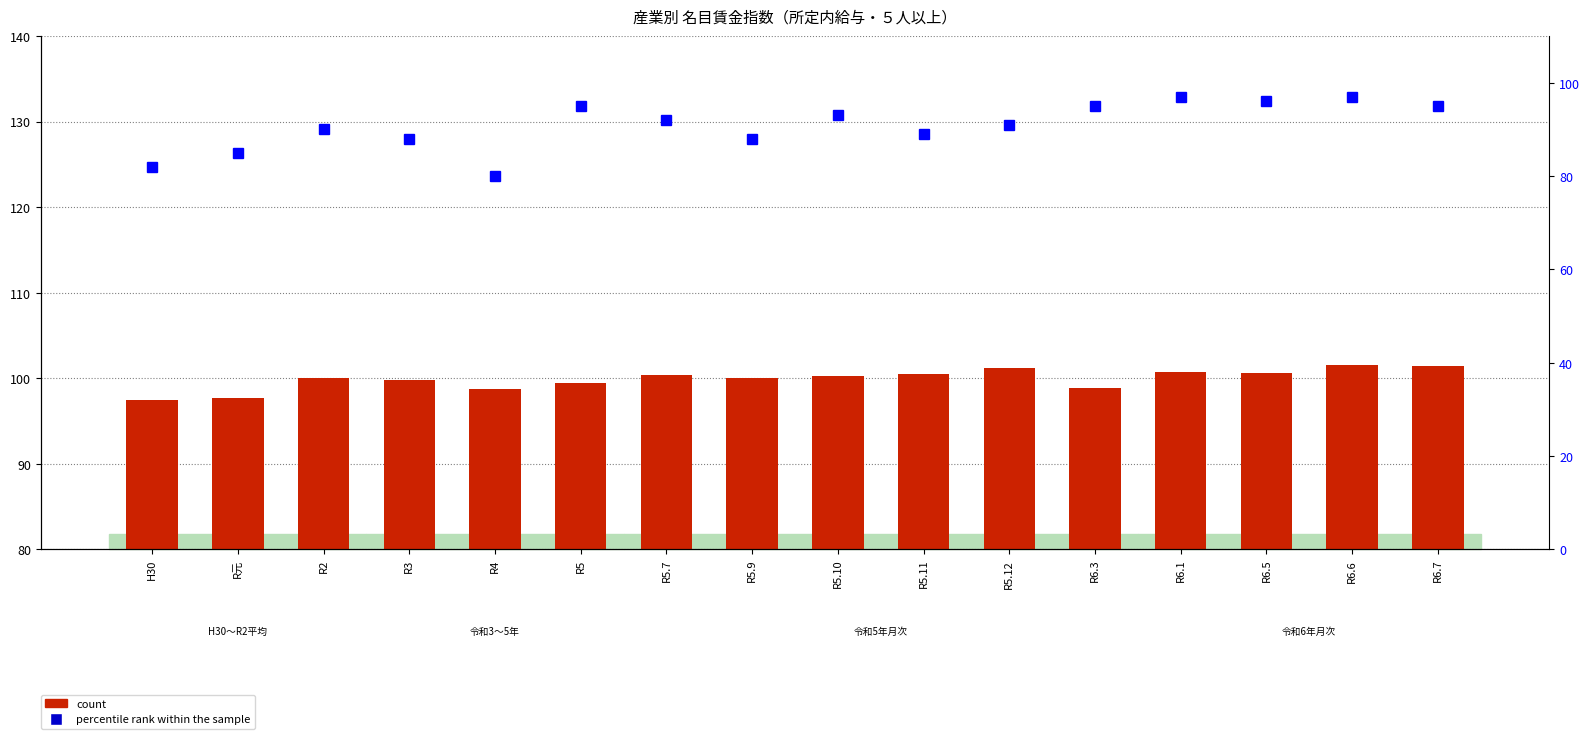

Which series has the largest total across all categories?

count